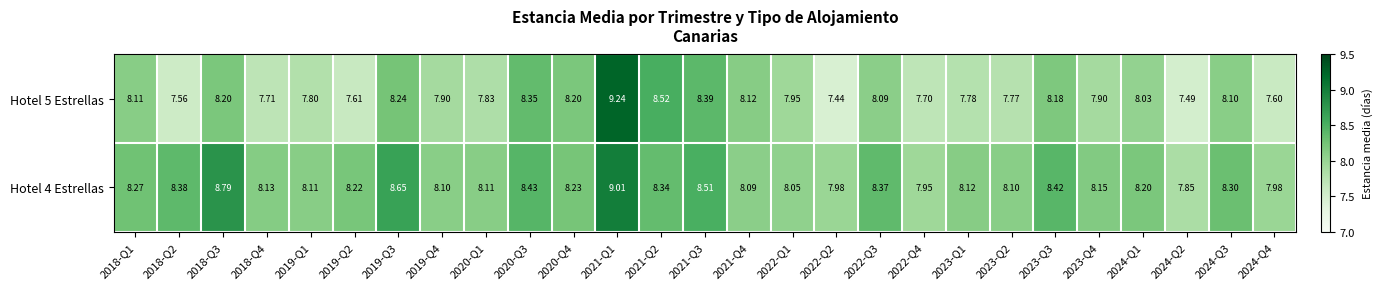

At 2024-Q1, list the series in order from smallest to largest.

Hotel 5 Estrellas, Hotel 4 Estrellas